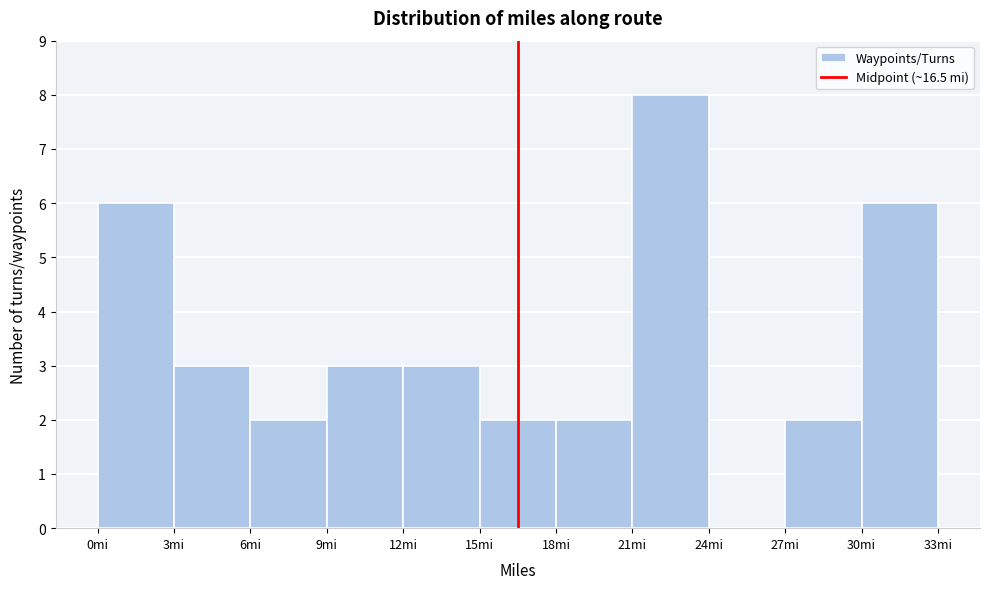

What is the height of the bar covering 12 to 15 on the x-axis? The values are not printed on the chart, so give them approximately, as read against the axis.

3